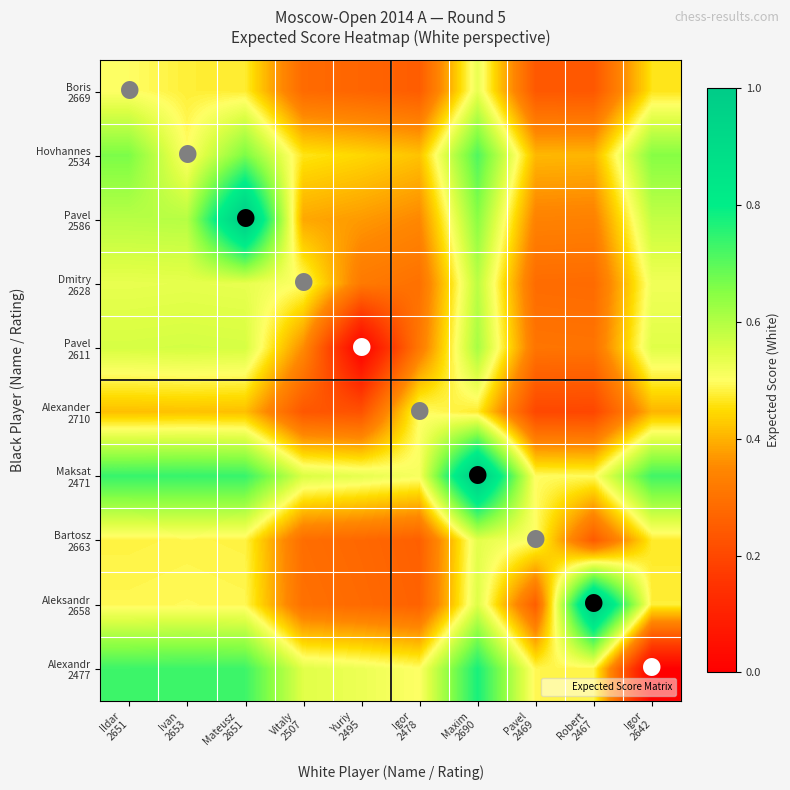

Which series has the largest total across all categories?

Maksat 2471